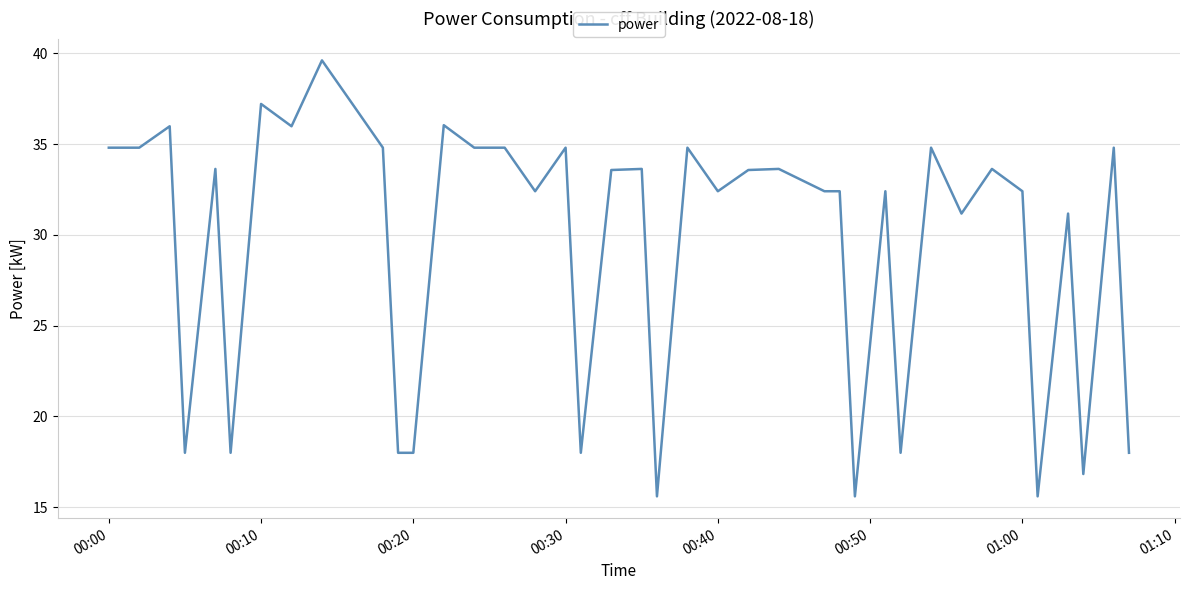

What is the difference between the maximum and minimum values?

24.0